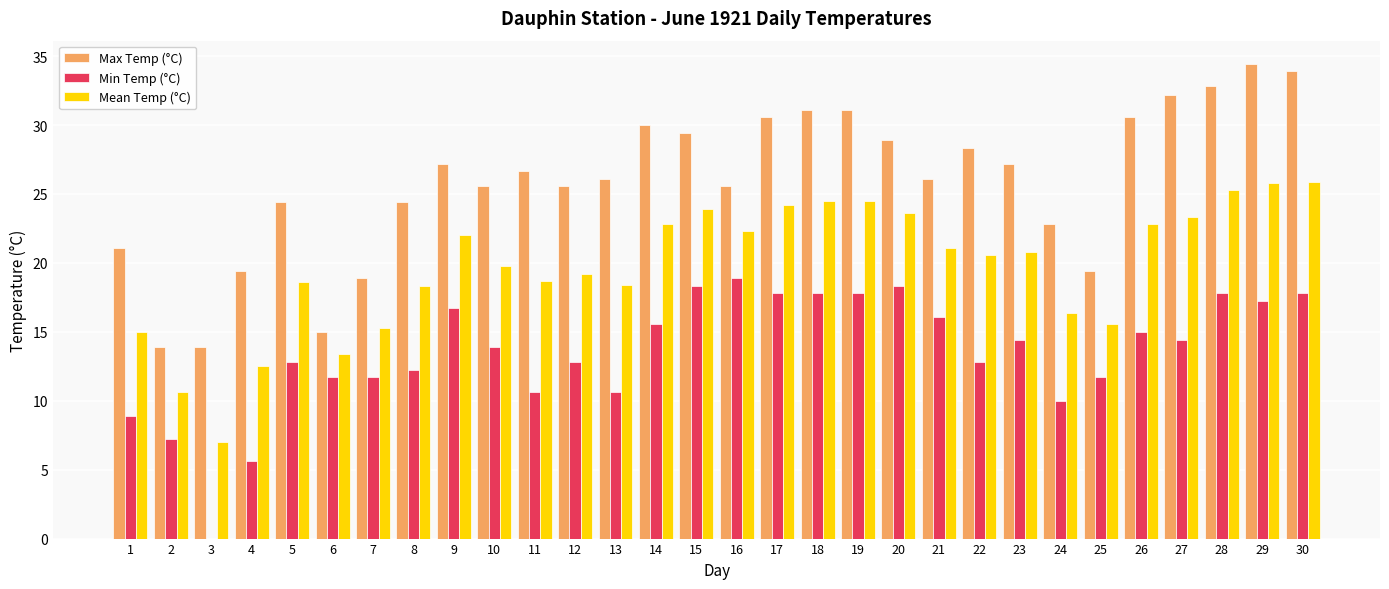

The value of Max Temp (°C) at 17 is 11.2. True or false?

False